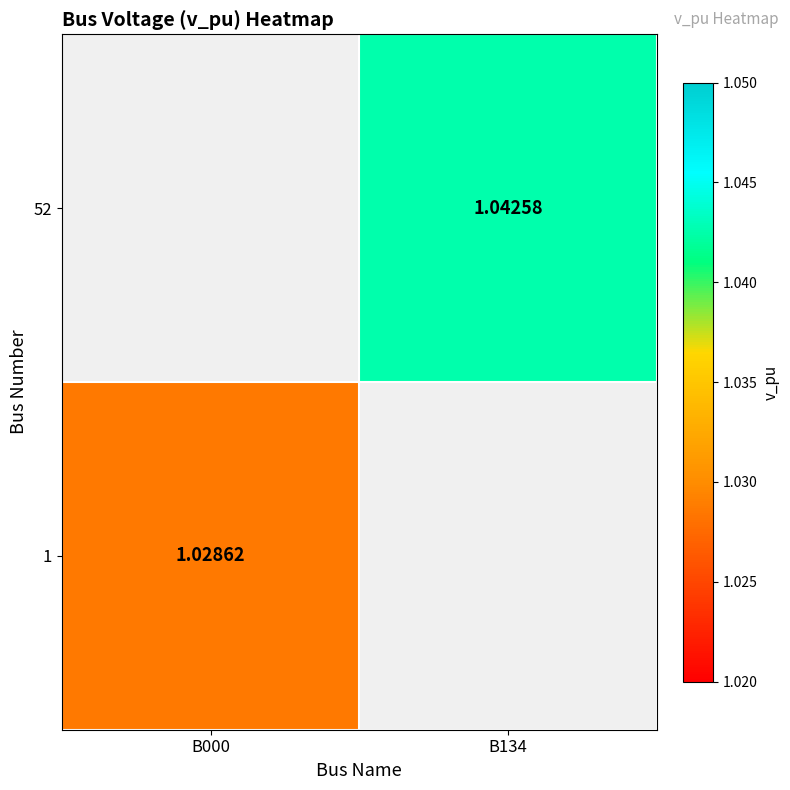

Which category has the lowest value in the 52 series?

B000